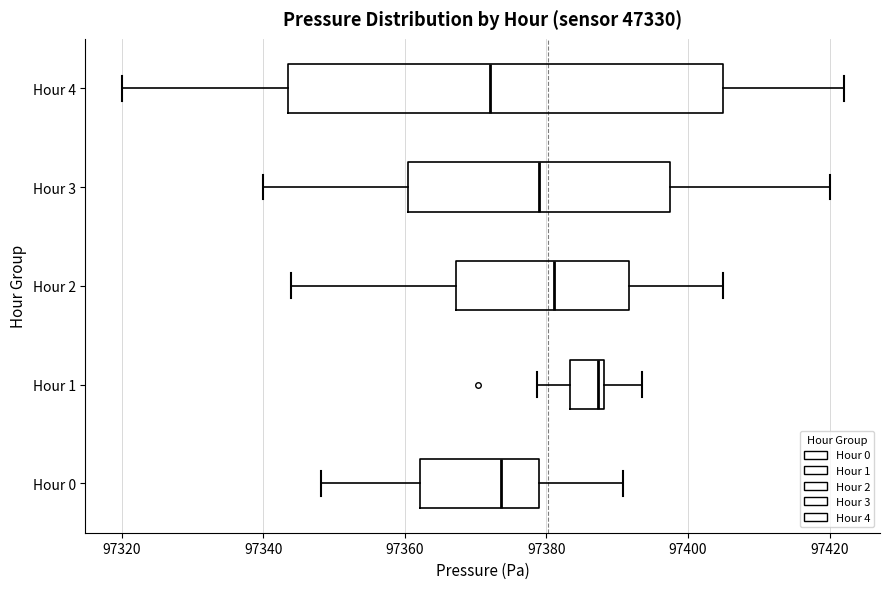

Where does the right whisker of the box for Hour 2 end on the x-axis? The values are not printed on the chart, so give them approximately, as read against the axis.

97406